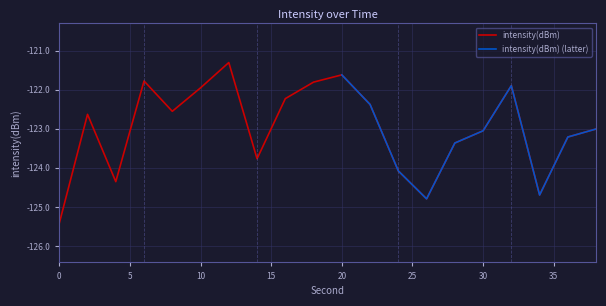

What is the sum of the values at 26 and 8?

-247.3